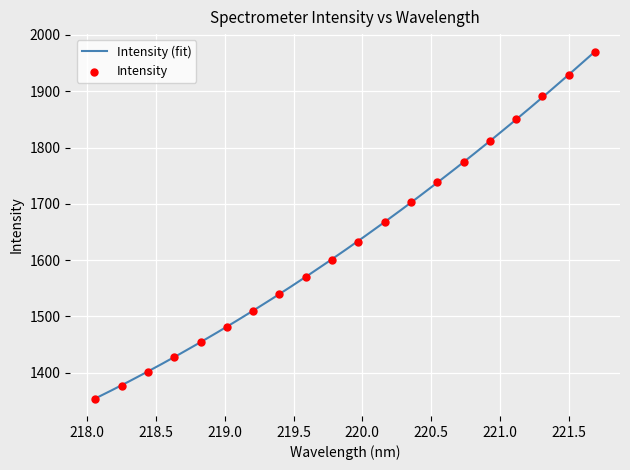

Which has a higher value, 219.3979 or 218.0596?

219.3979